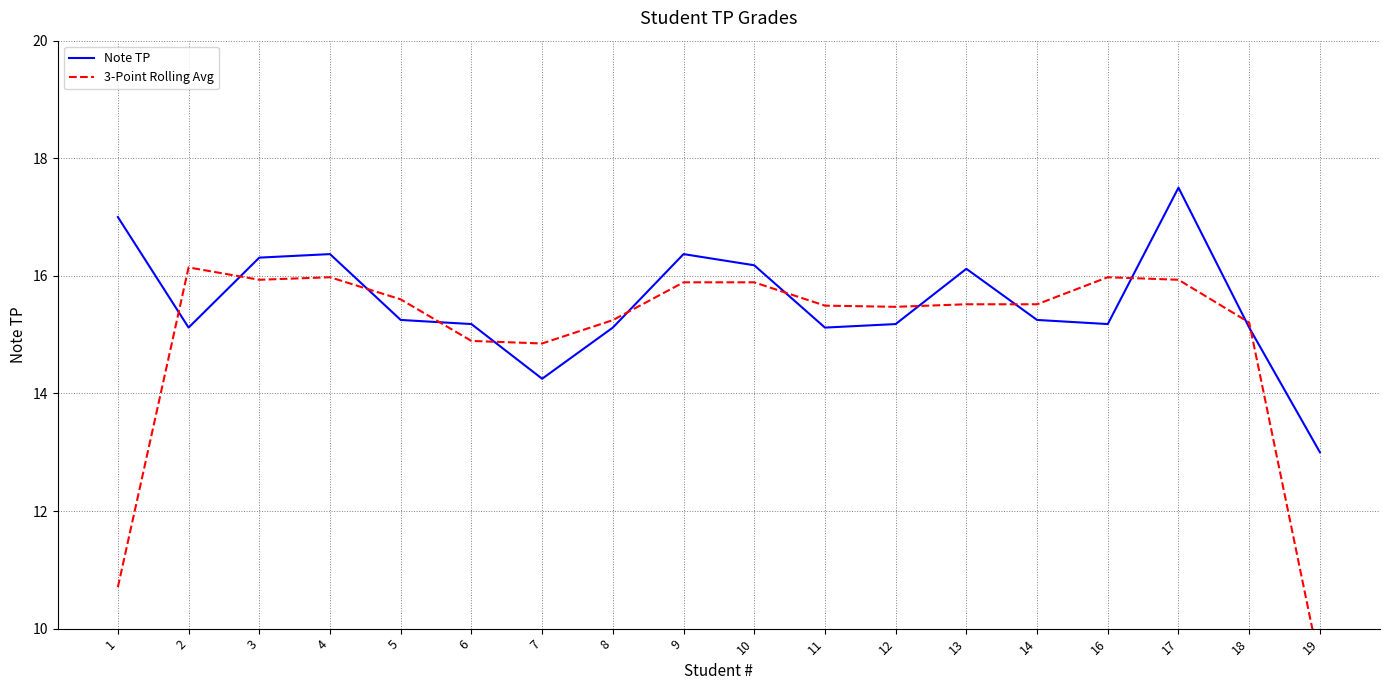

List the labels in order of 3-Point Rolling Avg value, largest first.

2, 4, 16, 3, 17, 9, 10, 5, 13, 14, 11, 12, 8, 18, 6, 7, 1, 19